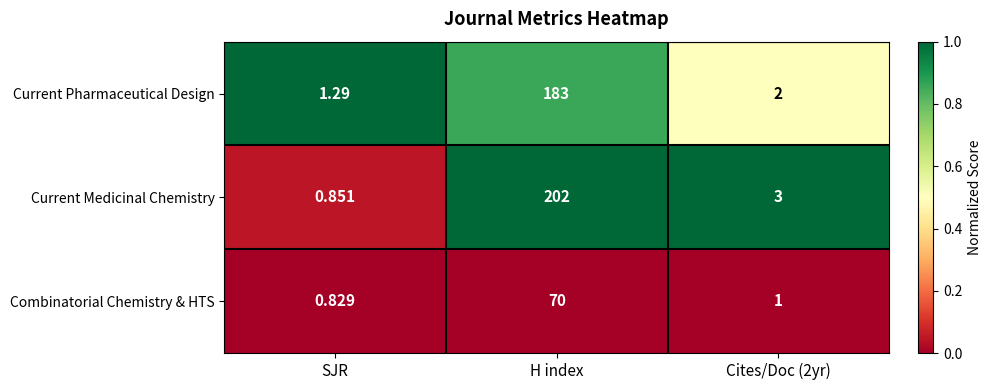

Which series has the largest total across all categories?

Current Medicinal Chemistry